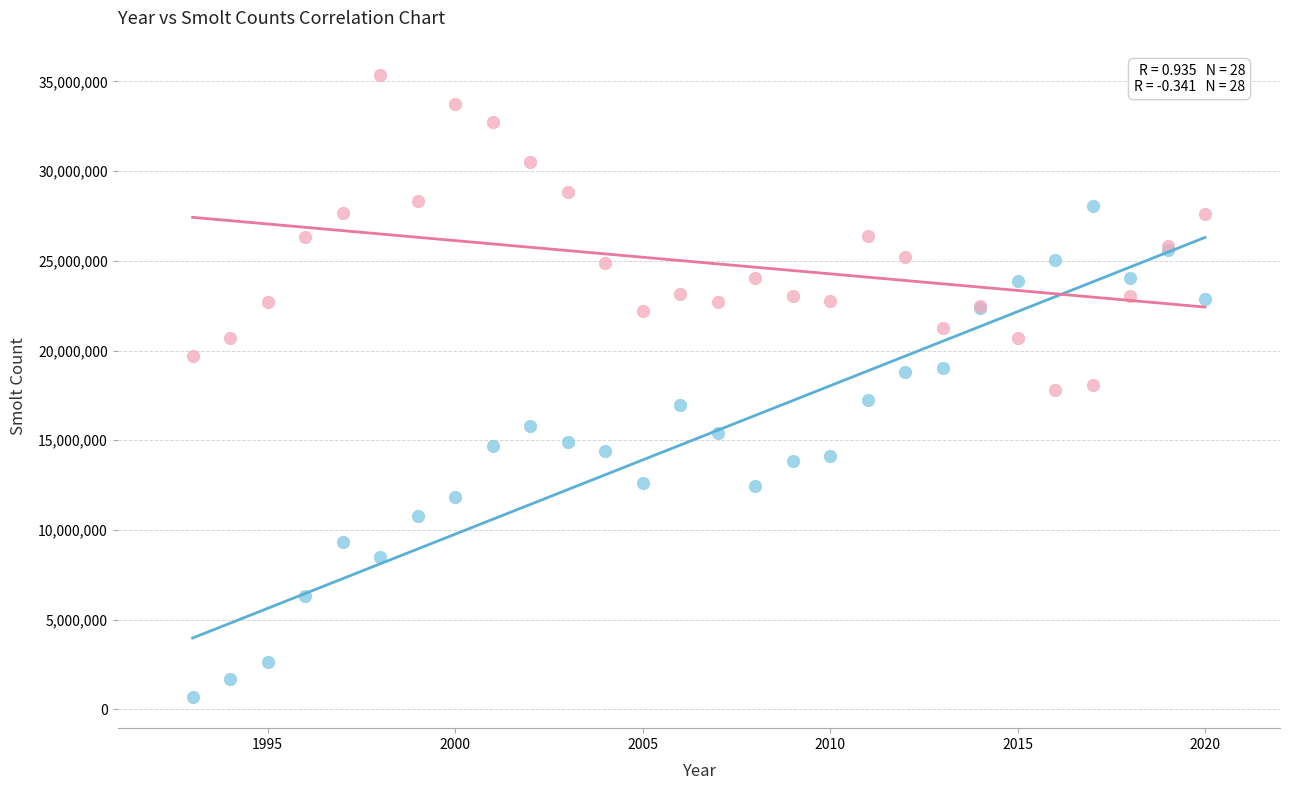

Which series contains the lowest Y value?

No-of-S-Half